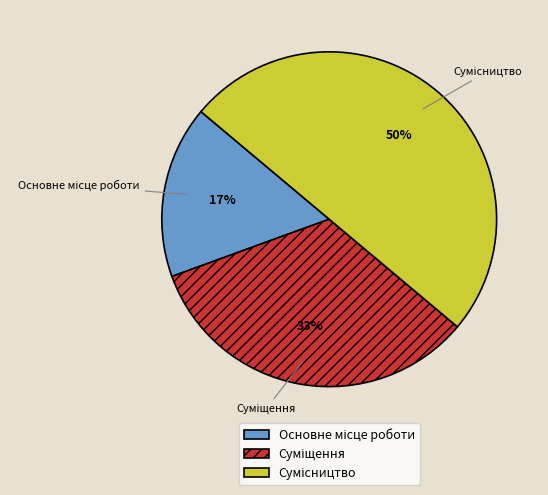

To the nearest percent, what is the average slice percentage?

33%